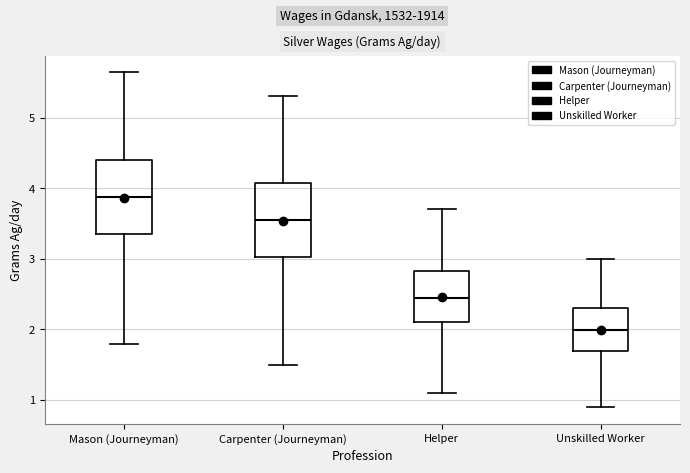

Where is the lower edge of the box for Mason (Journeyman) on the y-axis? The values are not printed on the chart, so give them approximately, as read against the axis.

3.3